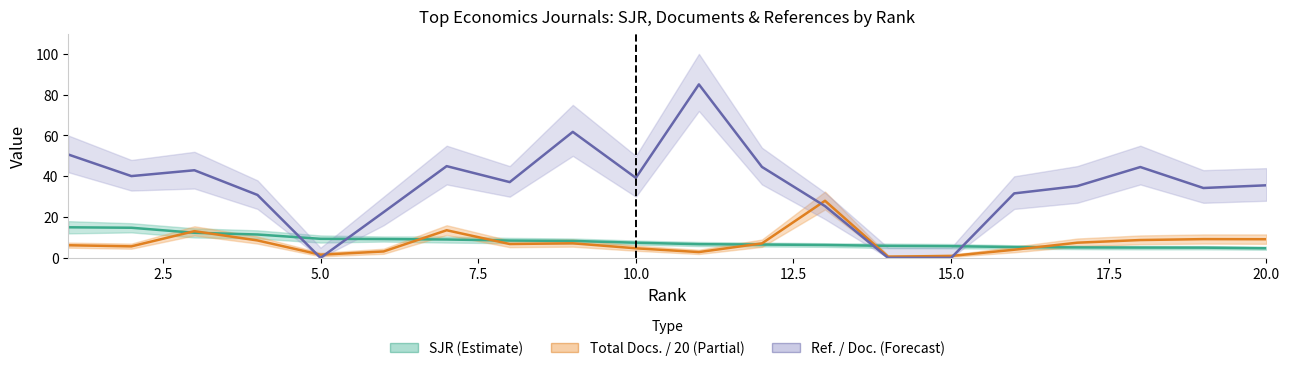

How many categories are shown in the chart?

20